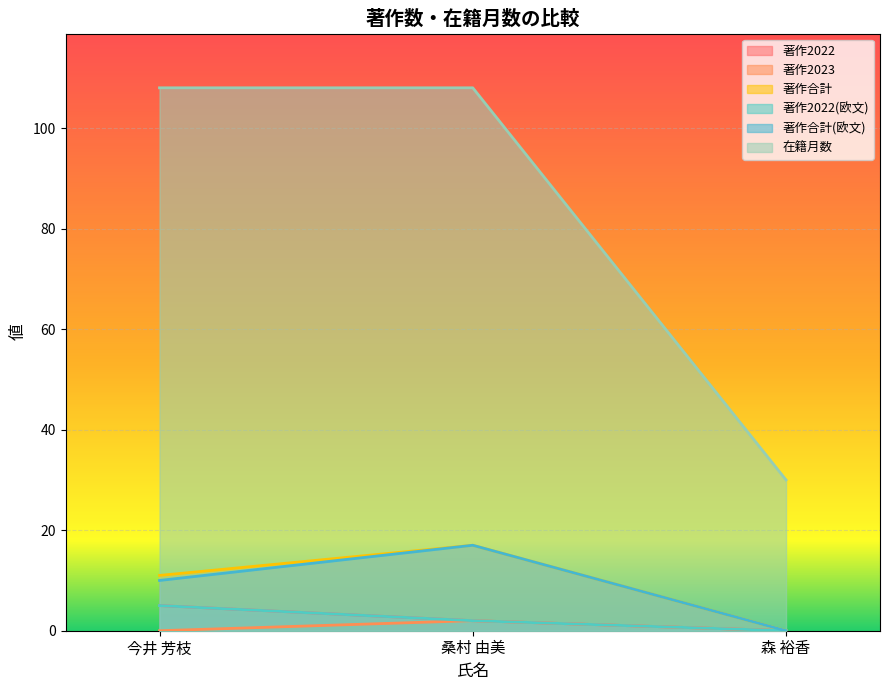

At how many categories does at least one series exceed 16?

3